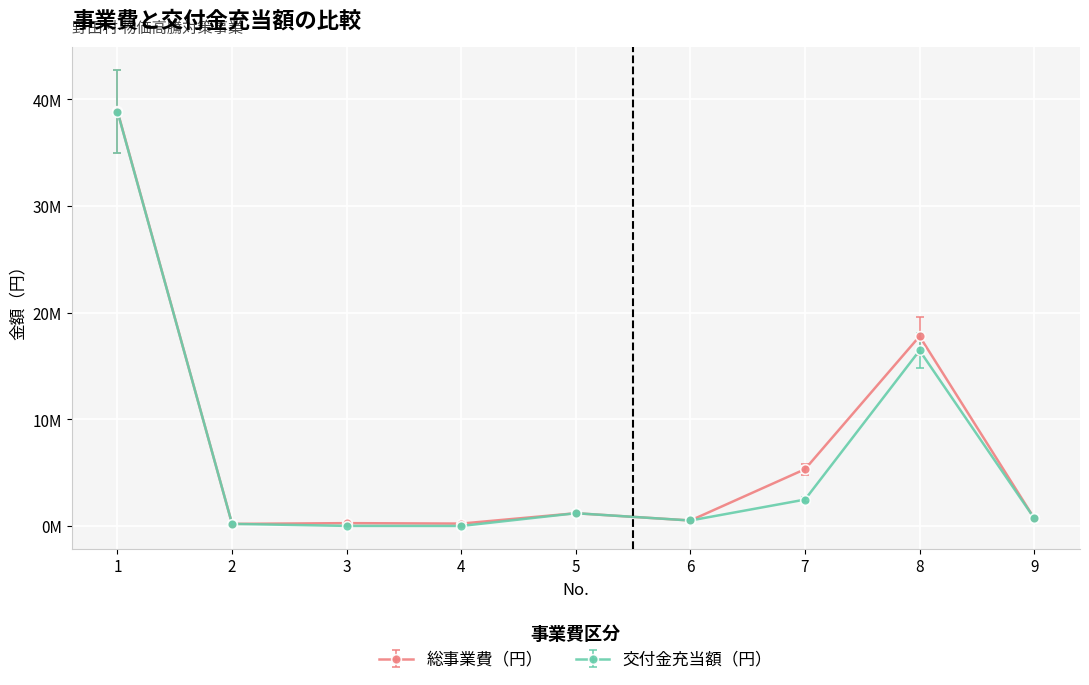

Between 5 and 2, which is larger?

5